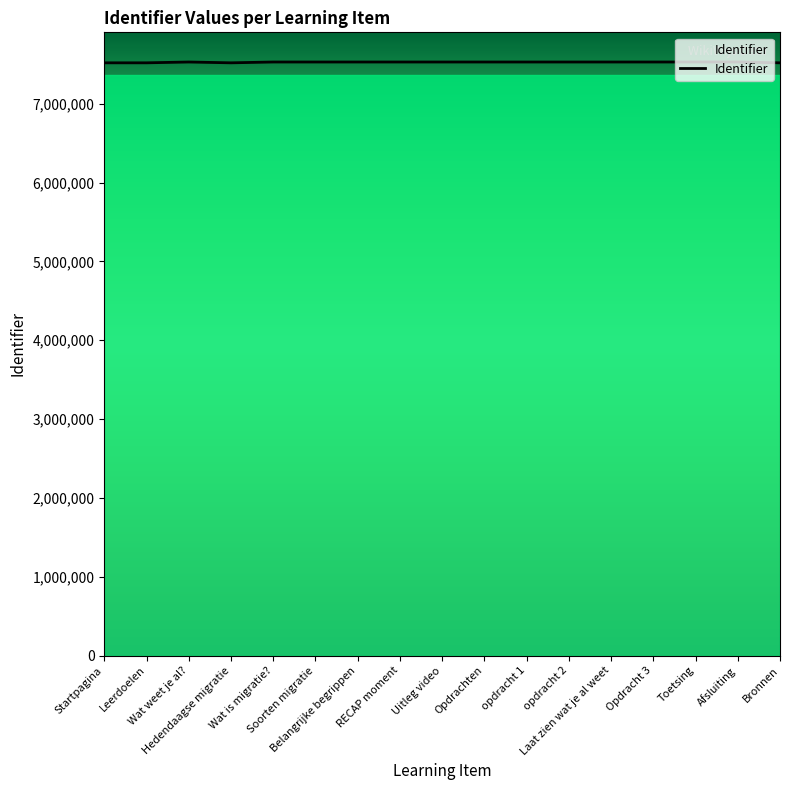

What is the smallest value displayed?

7520733